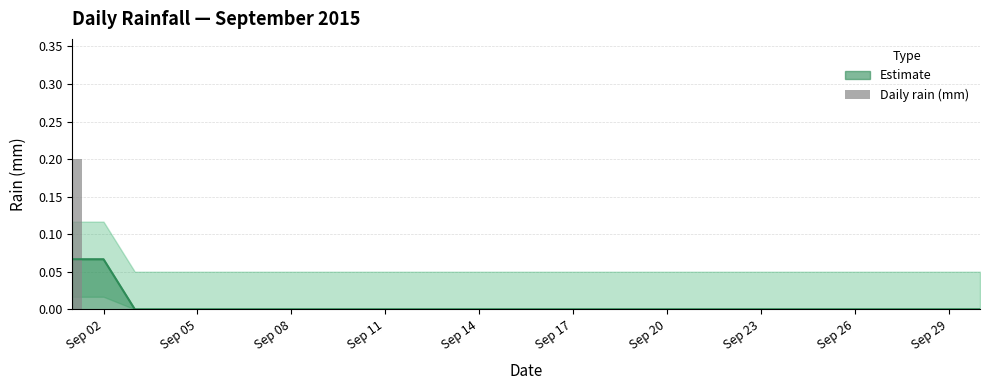

What is the greatest value displayed?

0.2